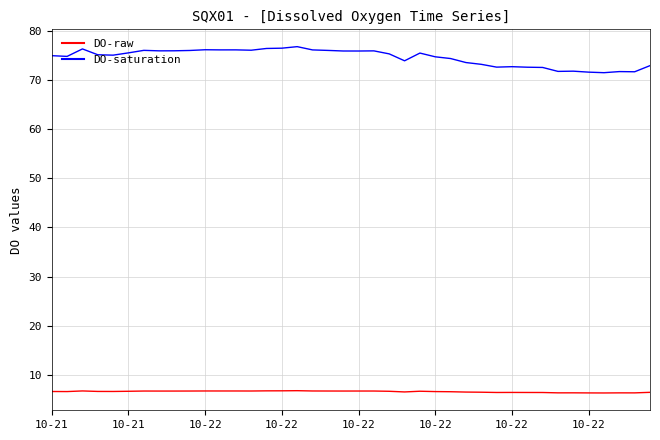

What is the maximum value shown in the chart?

76.8